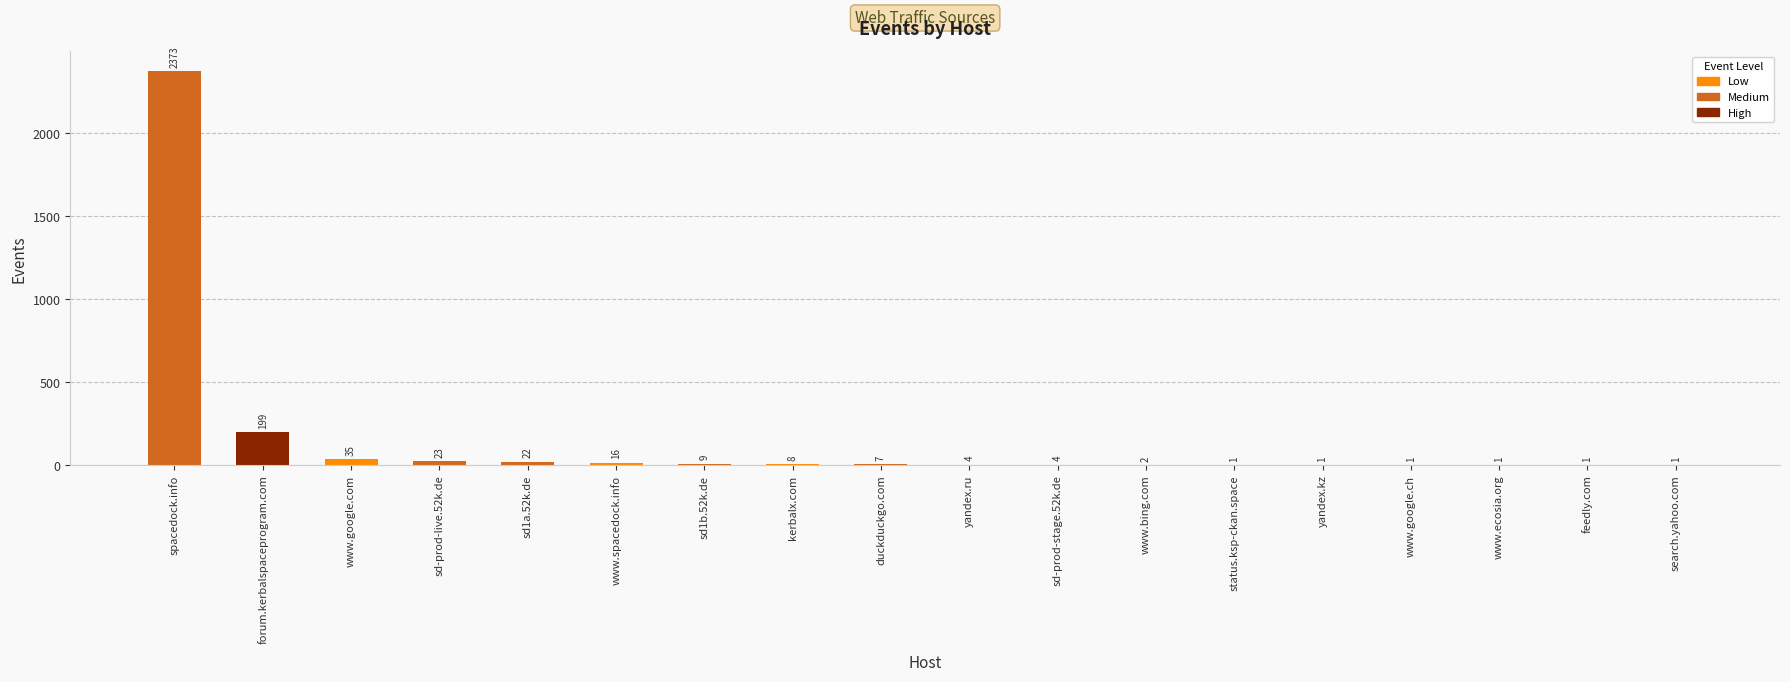

The value at feedly.com is 1. True or false?

True